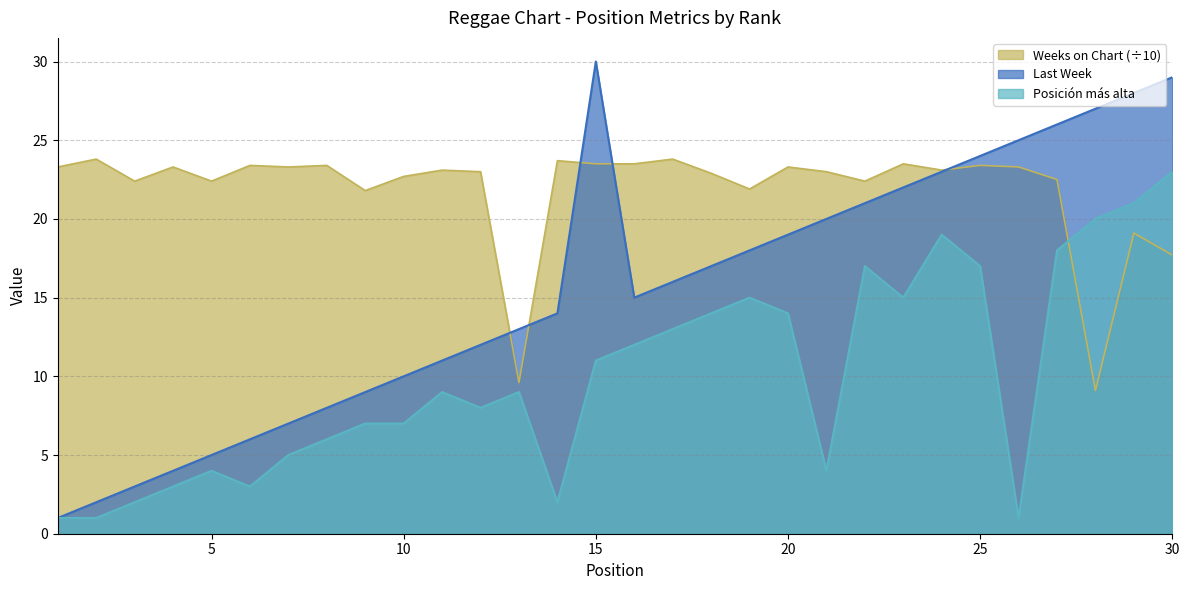

Which series has the largest total across all categories?

Weeks on Chart (÷10)